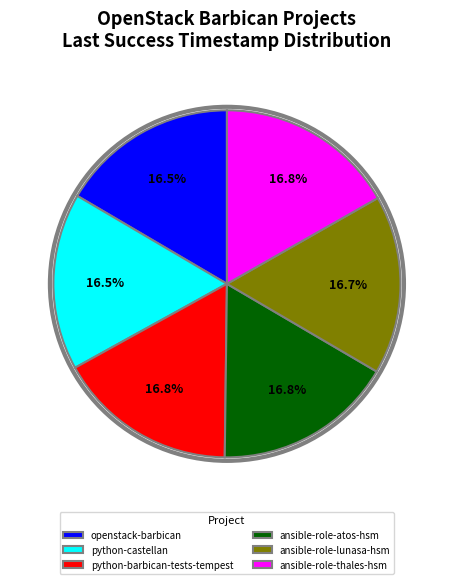

What is the ratio of the value at ansible-role-thales-hsm to the value at python-barbican-tests-tempest?

1.0